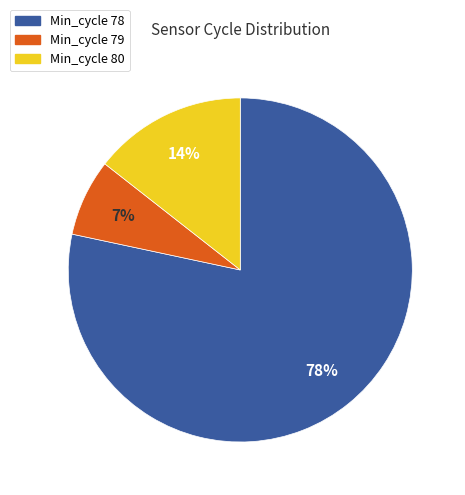

Is there any slice that represents more than half of the pie?

Yes